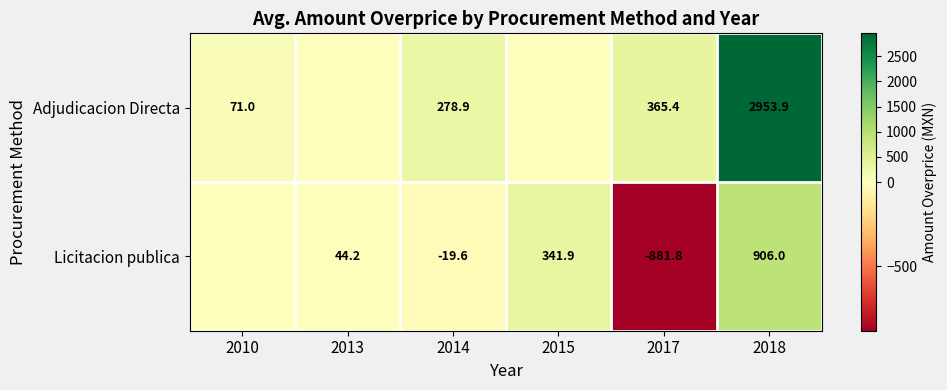

True or false: Licitacion publica has a value of -351.6 at 2017.

False